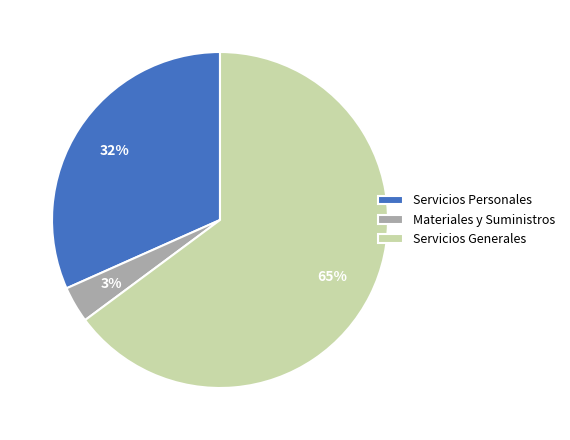

Does Materiales y Suministros account for over 50% of the chart?

No